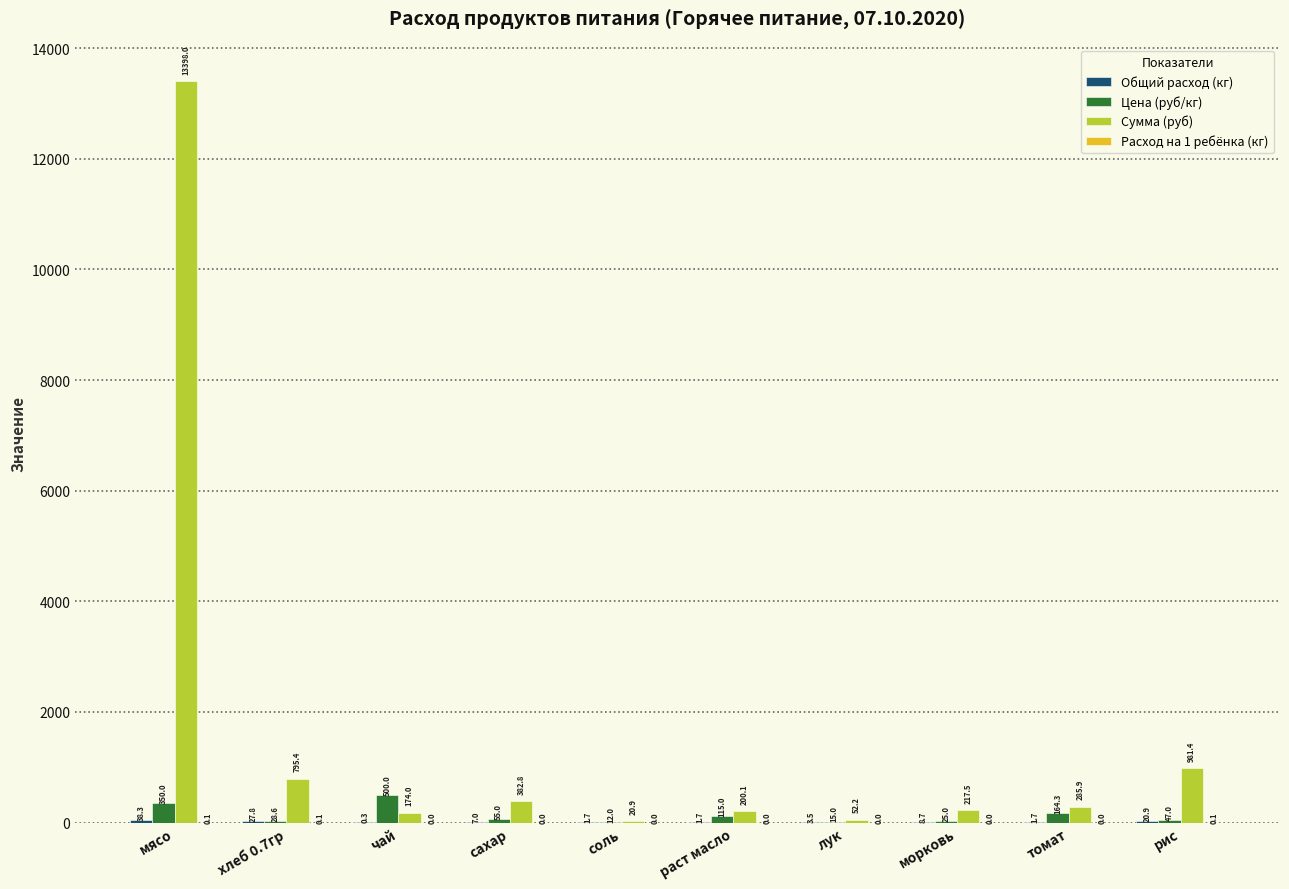

Which series changed the most between соль and томат?

Сумма (руб)